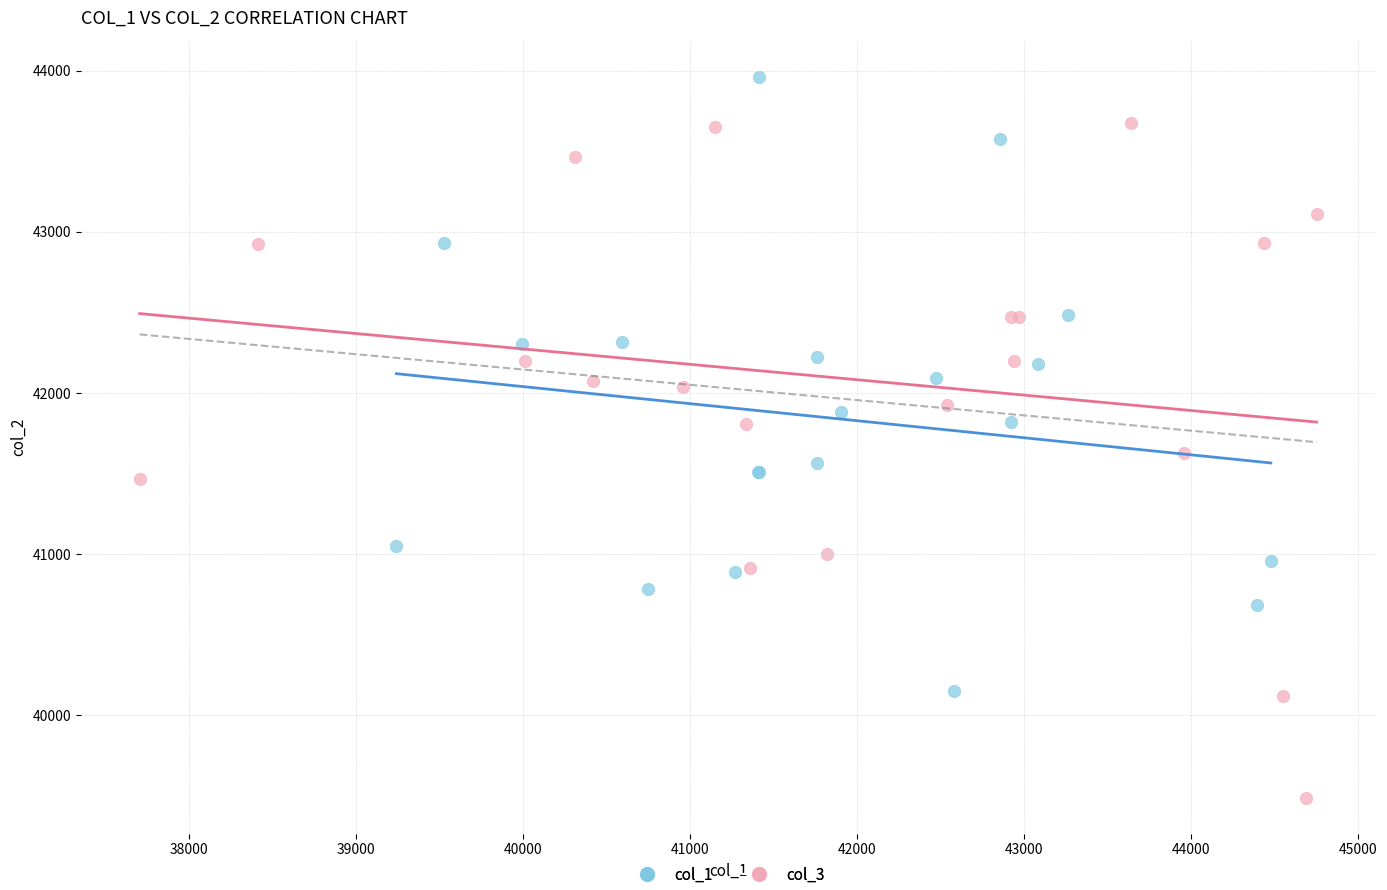

What are all the series names shown in the legend?

col_1, col_3